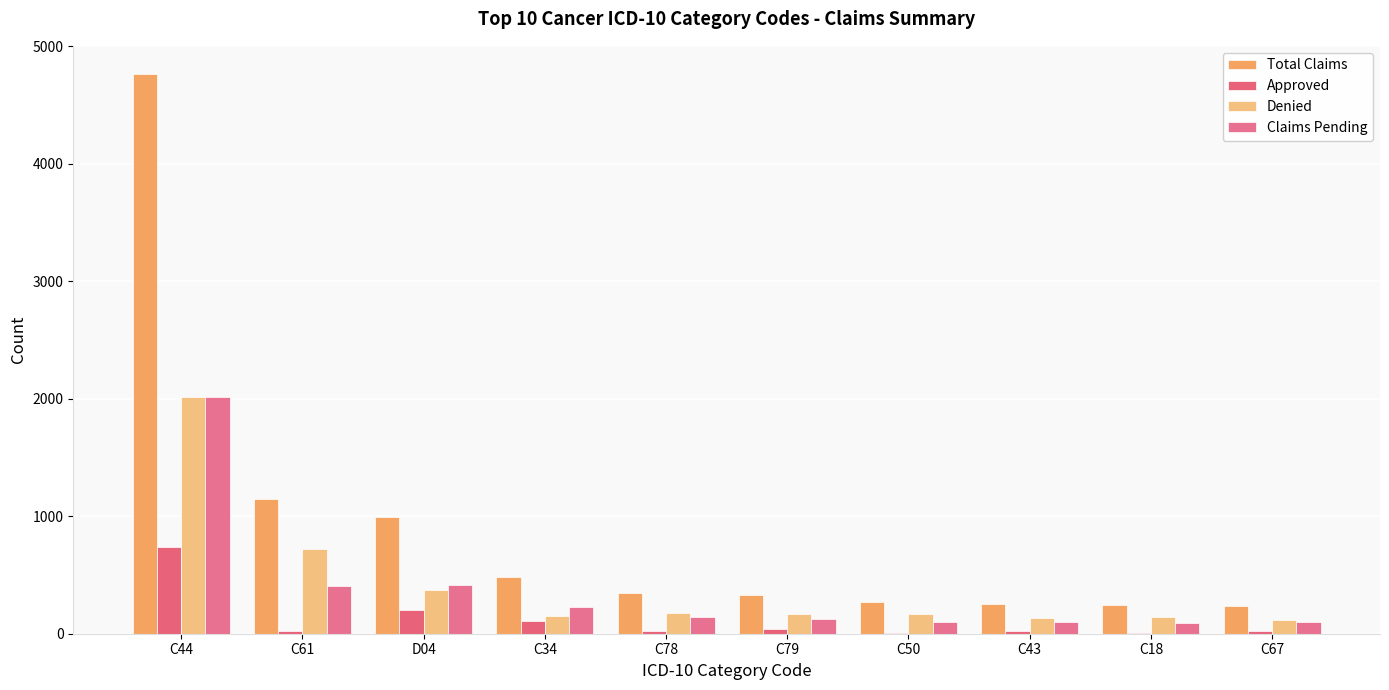

How many data points does each series have?

10